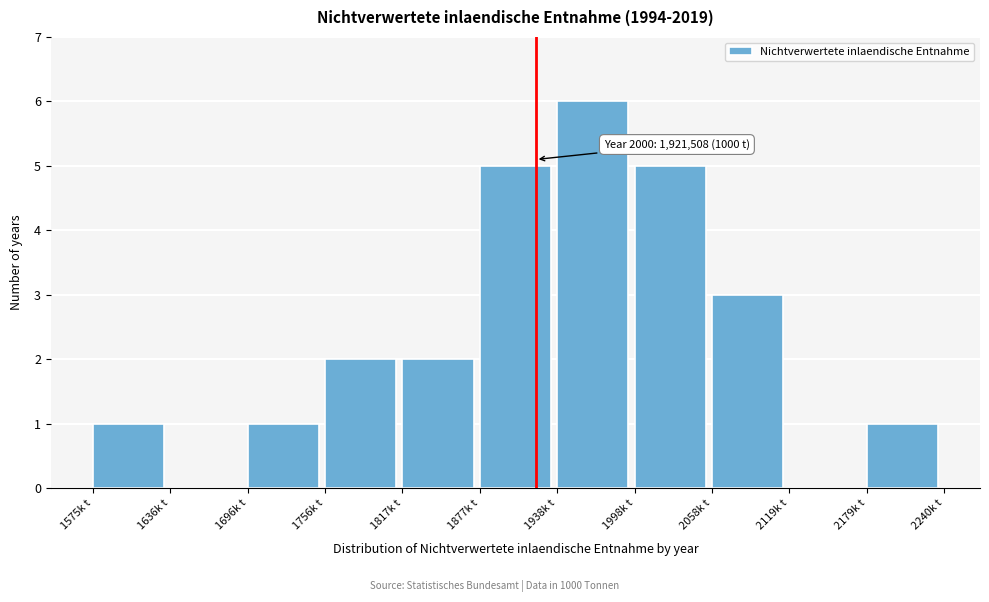

Reading left to right, transcribe all the data shown in this chart.

1575k t=1	1636k t=0	1696k t=1	1756k t=2	1817k t=2	1877k t=5	1938k t=6	1998k t=5	2058k t=3	2119k t=0	2179k t=1